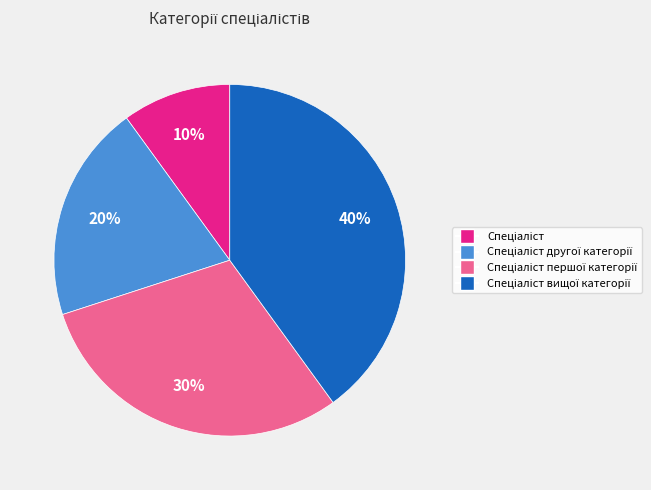

To the nearest percent, what is the average slice percentage?

25%